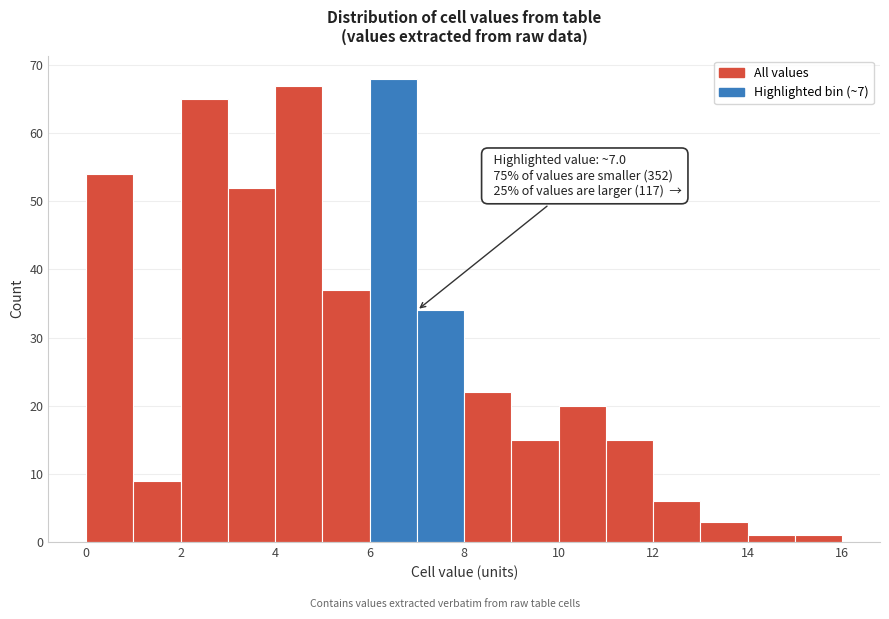

Which range on the x-axis has the tallest bar?

6 to 7